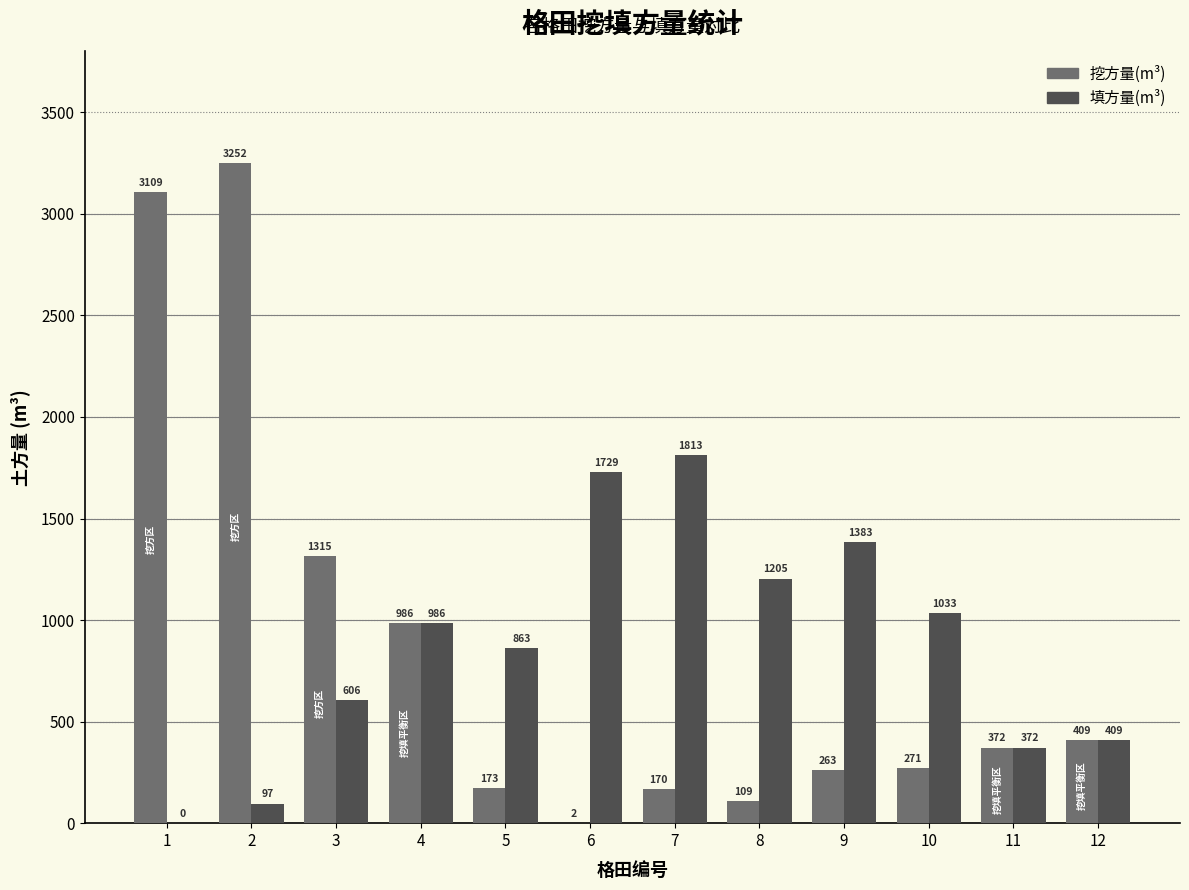

What is the maximum value shown in the chart?

3251.9